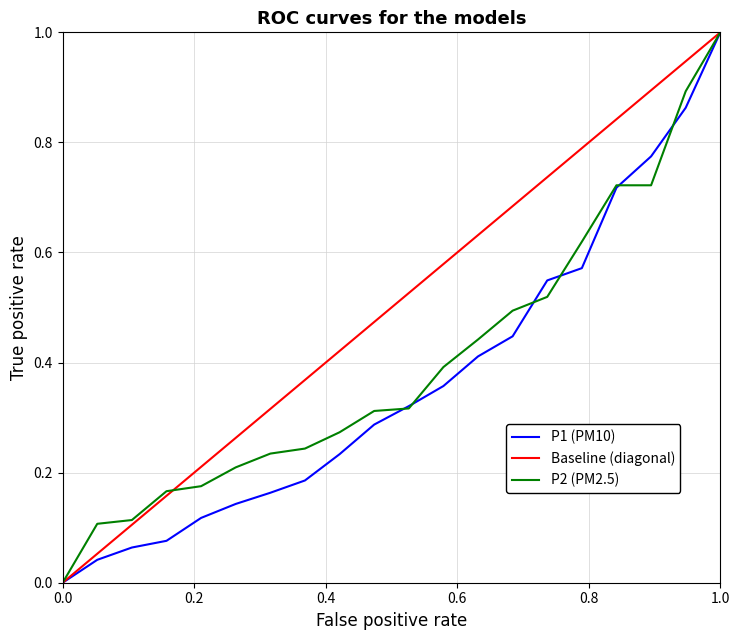

Rank the series by their average value, from highest to lowest.

Baseline (diagonal), P2 (PM2.5), P1 (PM10)